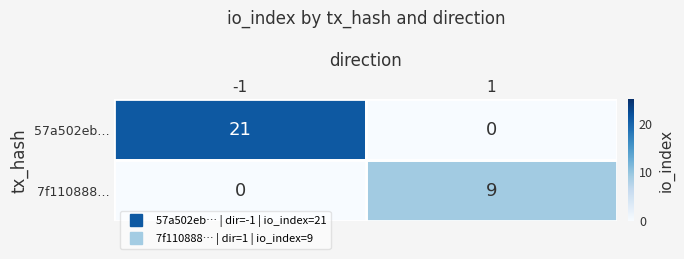

List the series in order of their overall mean, lowest first.

7f110888…, 57a502eb…